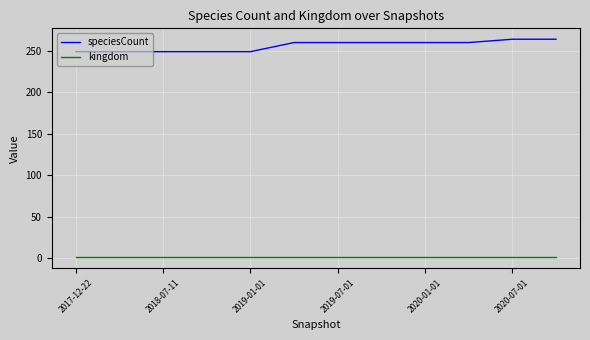

How many series are shown in this chart?

2